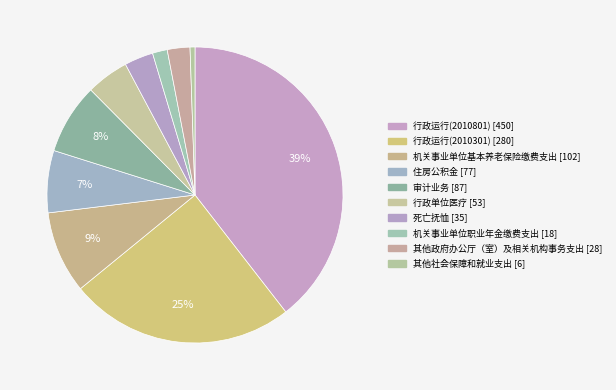

Which has a higher value, 死亡抚恤 or 审计业务?

审计业务